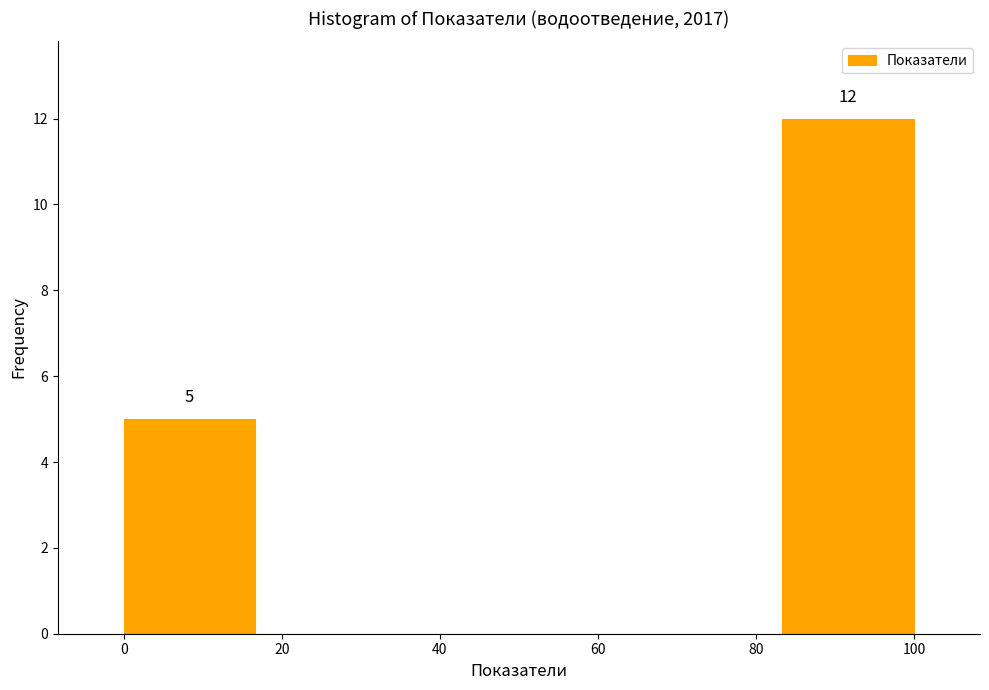

Which range on the x-axis has the tallest bar?

84 to 100